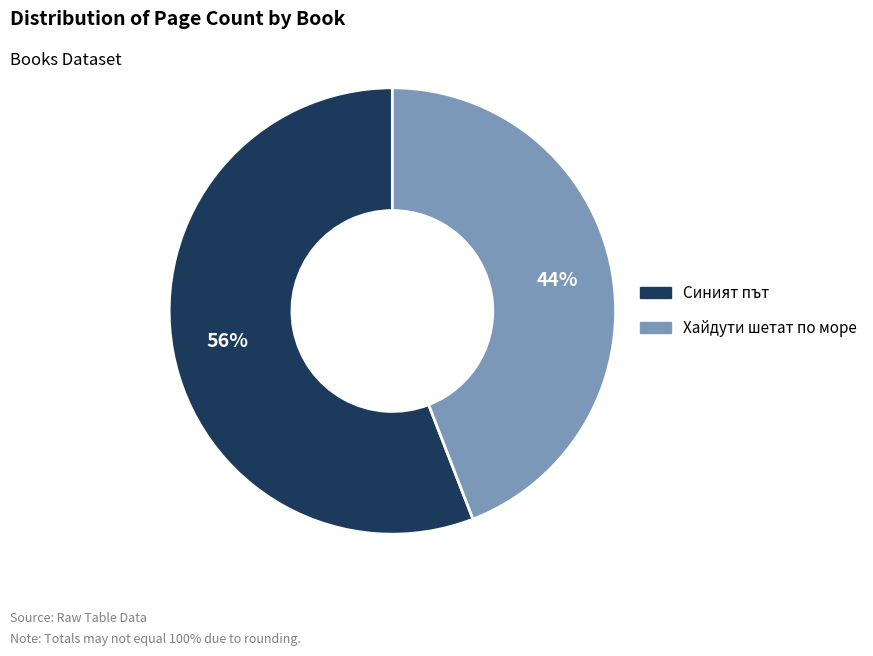

To the nearest percent, what is the average slice percentage?

50%